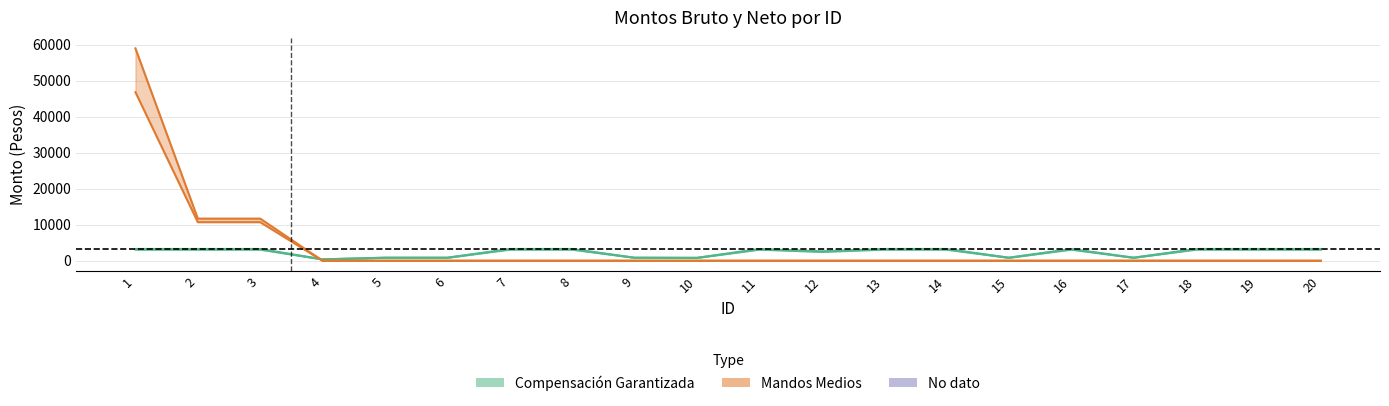

Reading right to left, list all the values displayed in this chart.

Compensación Garantizada_bruto: 3270.8	3270.8	3270.8	852.7	3270.8	852.7	3270.8	3270.8	2610.8	3270.8	812.3	852.7	3270.8	3270.8	852.7	852.7	392.6	3270.8	3270.8	3270.8
Compensación Garantizada_neto: 3094.8	3094.8	3094.8	831.5	3094.8	831.5	3094.8	3094.8	2477.1	3094.8	793.7	831.5	3094.8	3094.8	831.5	831.5	385.1	3094.8	3094.8	3094.8
Mandos Medios_bruto: 0.0	0.0	0.0	0.0	0.0	0.0	0.0	0.0	0.0	0.0	0.0	0.0	0.0	0.0	0.0	0.0	0.0	11703.0	11703.0	58982.8
Mandos Medios_neto: 0.0	0.0	0.0	0.0	0.0	0.0	0.0	0.0	0.0	0.0	0.0	0.0	0.0	0.0	0.0	0.0	0.0	10717.4	10717.4	46820.9